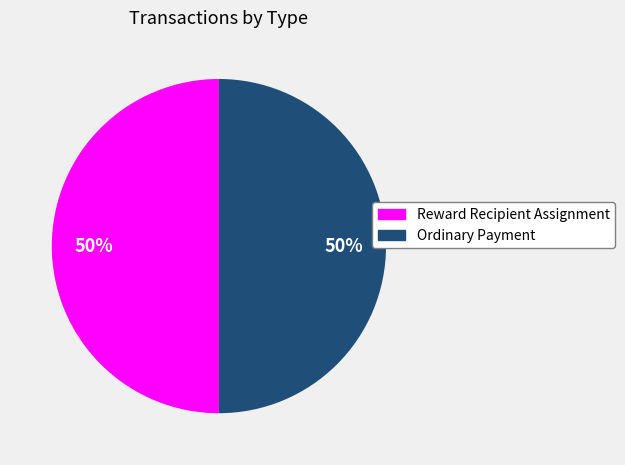

Is the sum of Ordinary Payment and Reward Recipient Assignment greater than half?

Yes